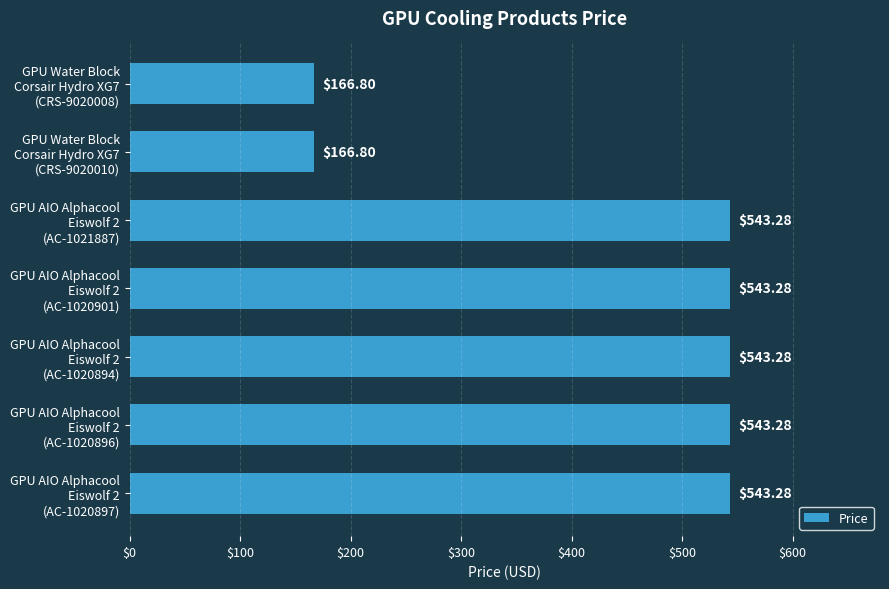

What is the sum of all values?

3050.0